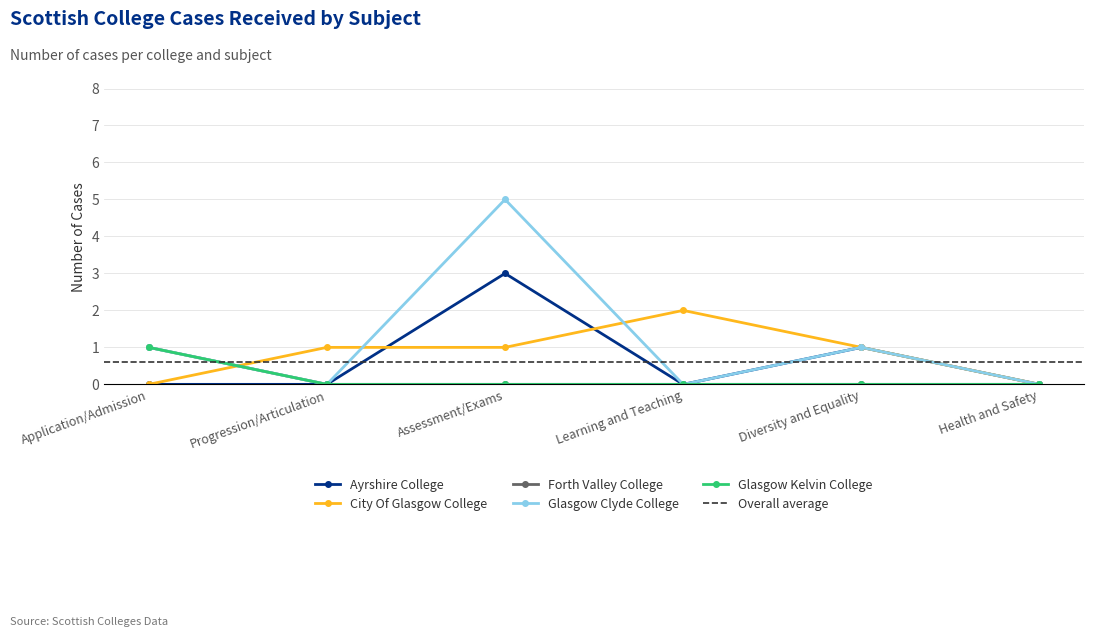

How many Forth Valley College values are between 0 and 1?

6